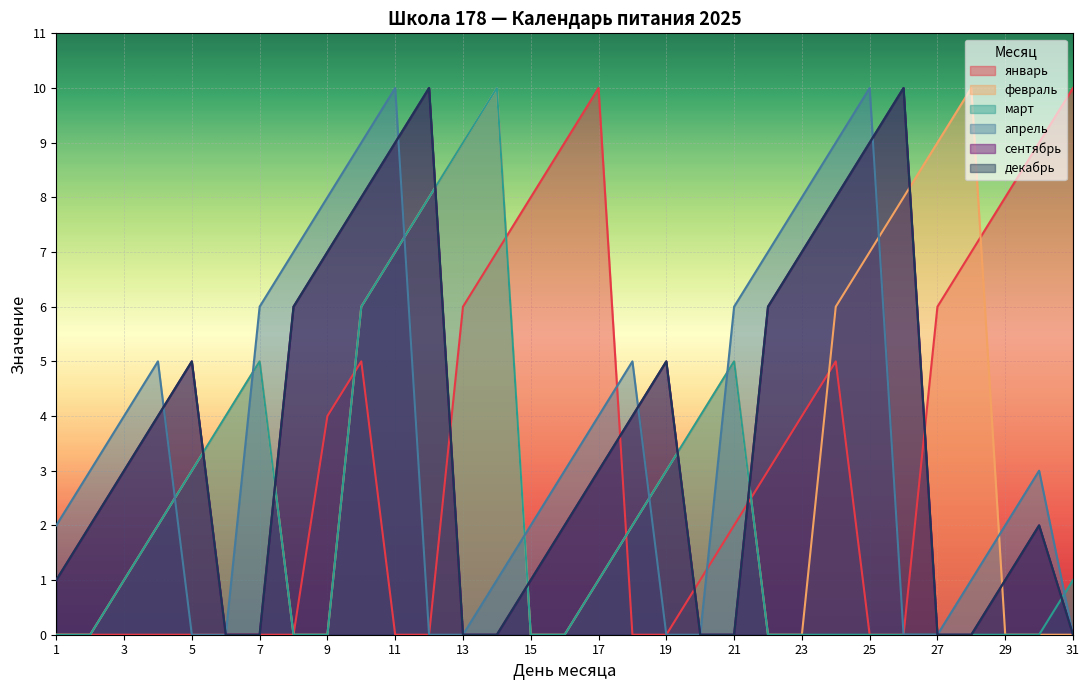

At which category is the sum across all series the highest?

10